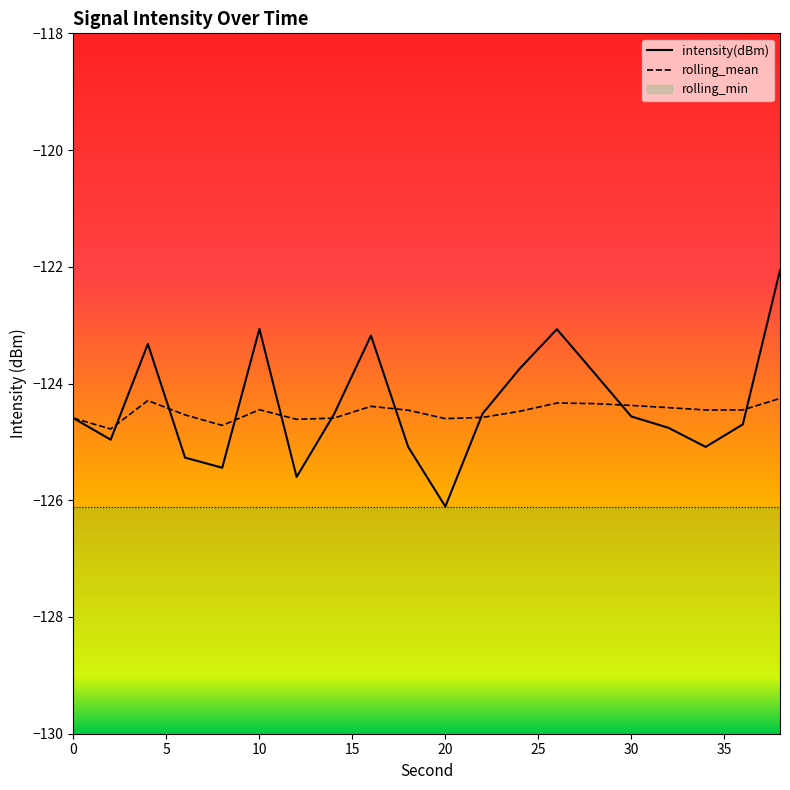

The intensity(dBm) series shows -123.7 at 24. True or false?

True